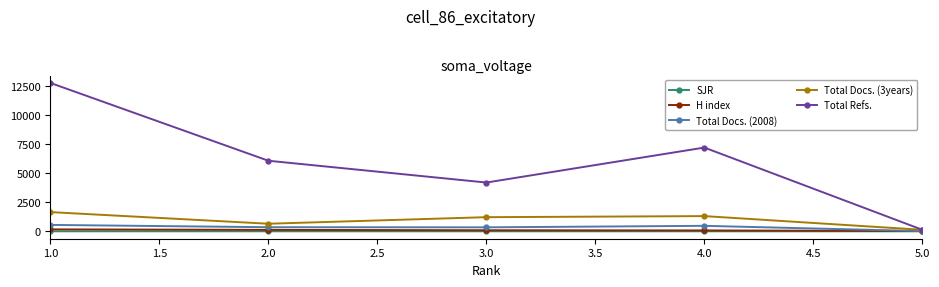

What is the difference between the maximum and minimum values in the Total Docs. (2008) series?

533.0